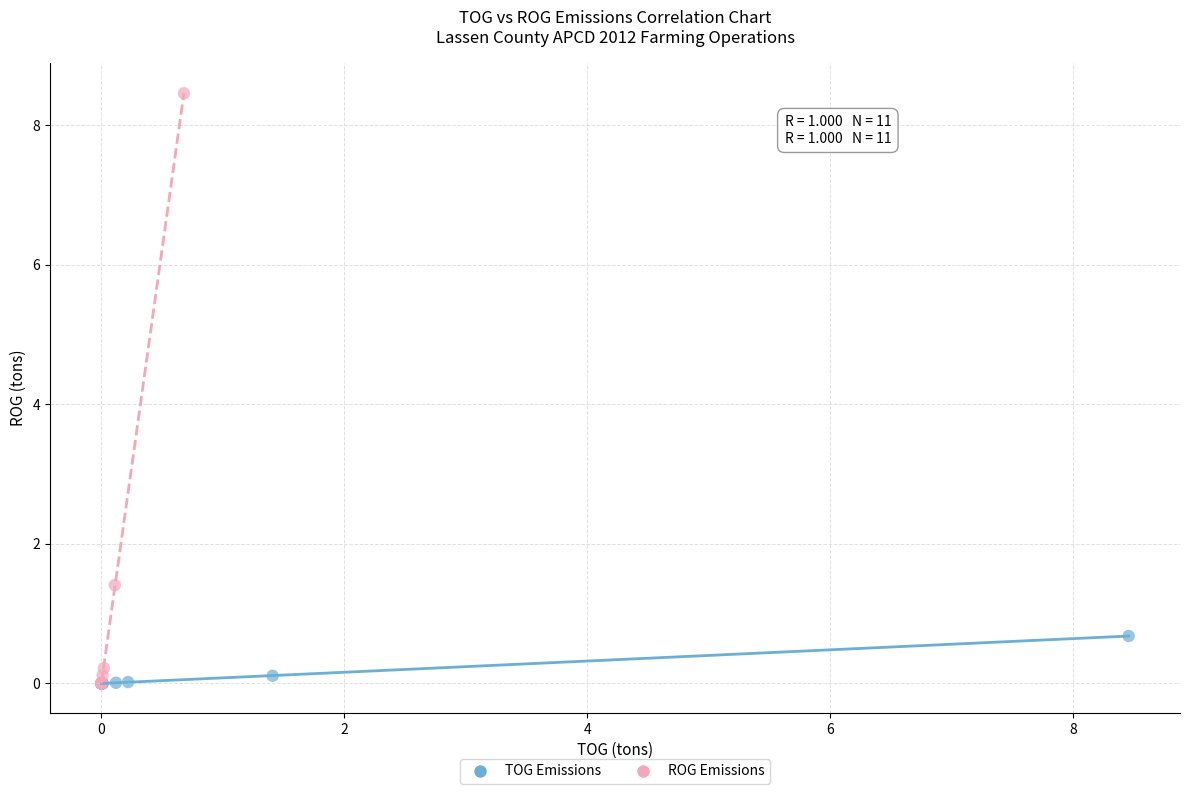

Which series reaches the maximum Y coordinate?

ROG Emissions